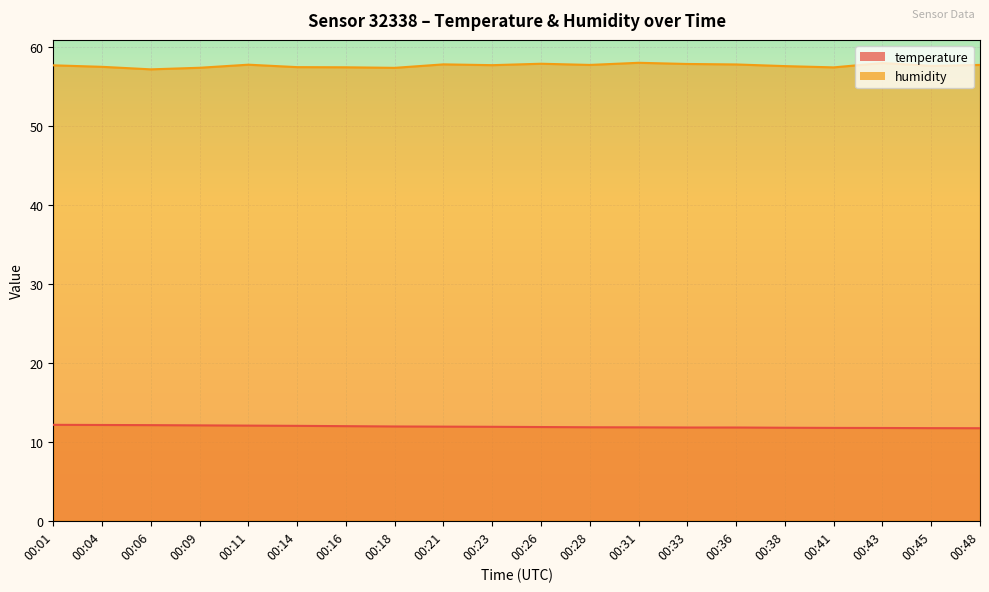

At which category does humidity reach its first local valley?

00:06